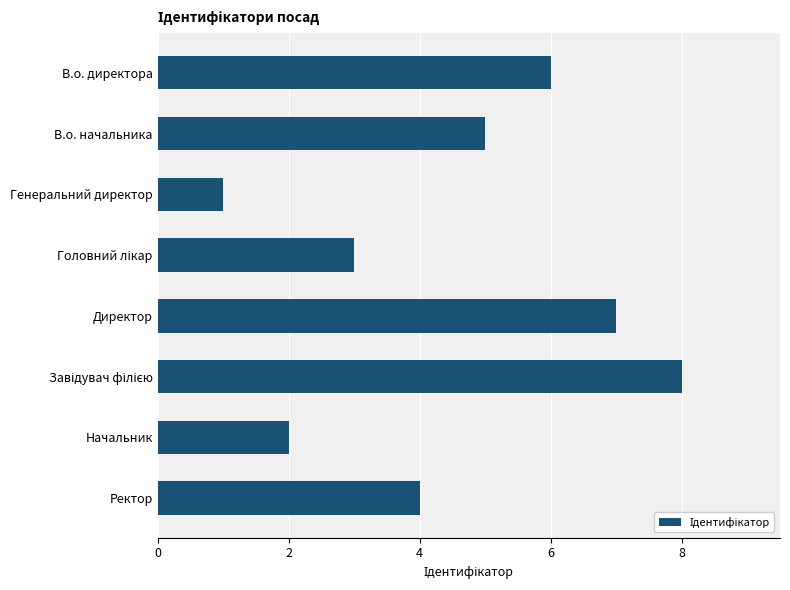

At which category does the chart reach its minimum across all series?

Генеральний директор